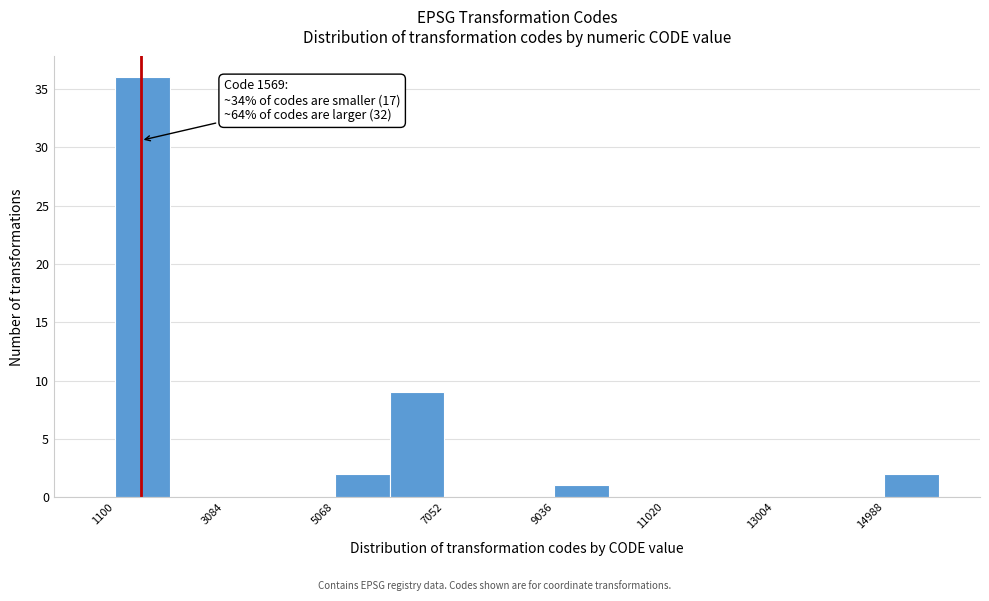

Which range on the x-axis has the tallest bar?

1200 to 2000